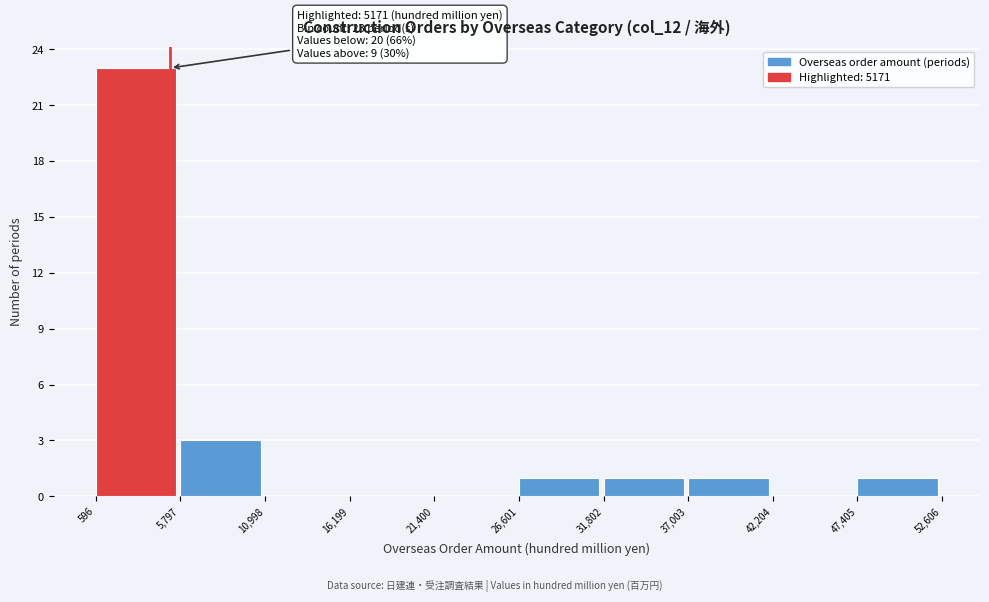

Over which range of the x-axis is the bar tallest?

596 to 5,797